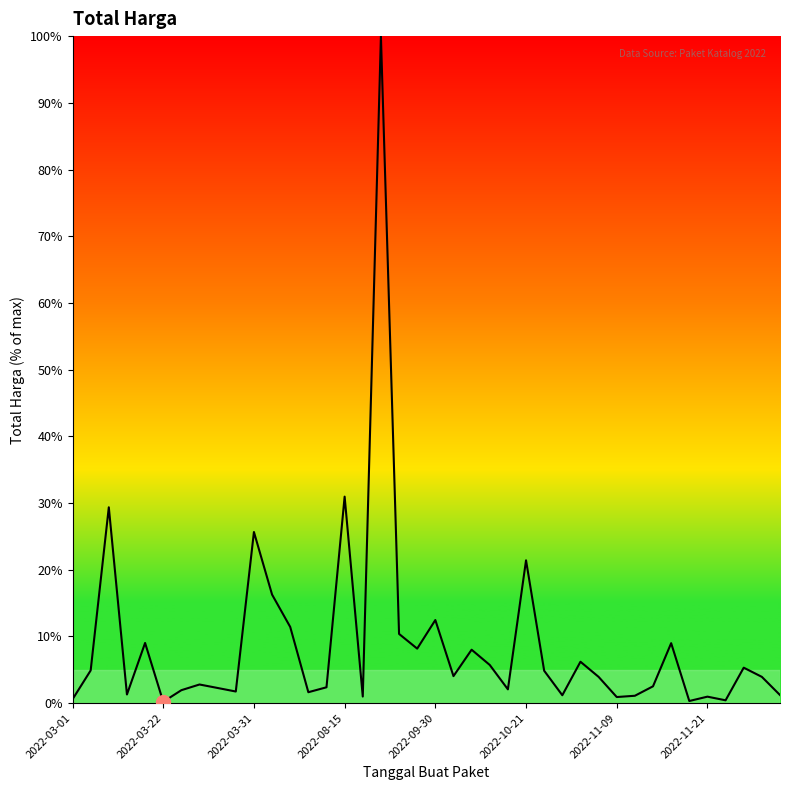

What is the difference between the maximum and minimum values?

99.8